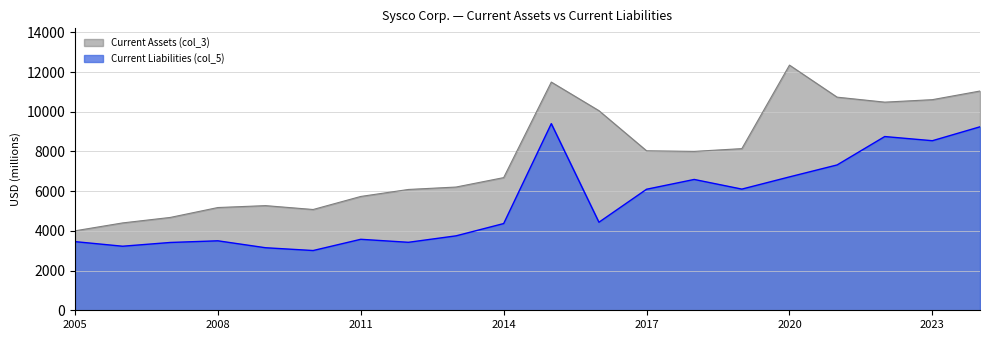

The Current Liabilities (col_5) series shows 1334 at 2005. True or false?

False